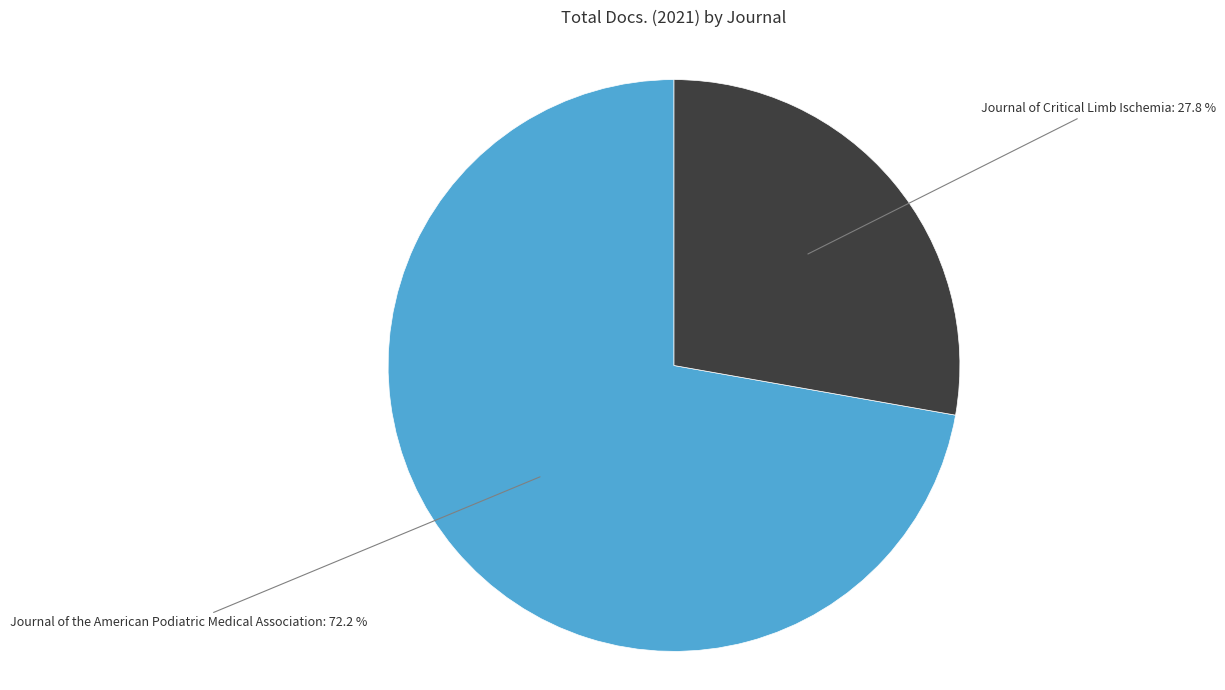

Approximately how many times larger is the value at Journal of Critical Limb Ischemia compared to Journal of the American Podiatric Medical Association?

0.4